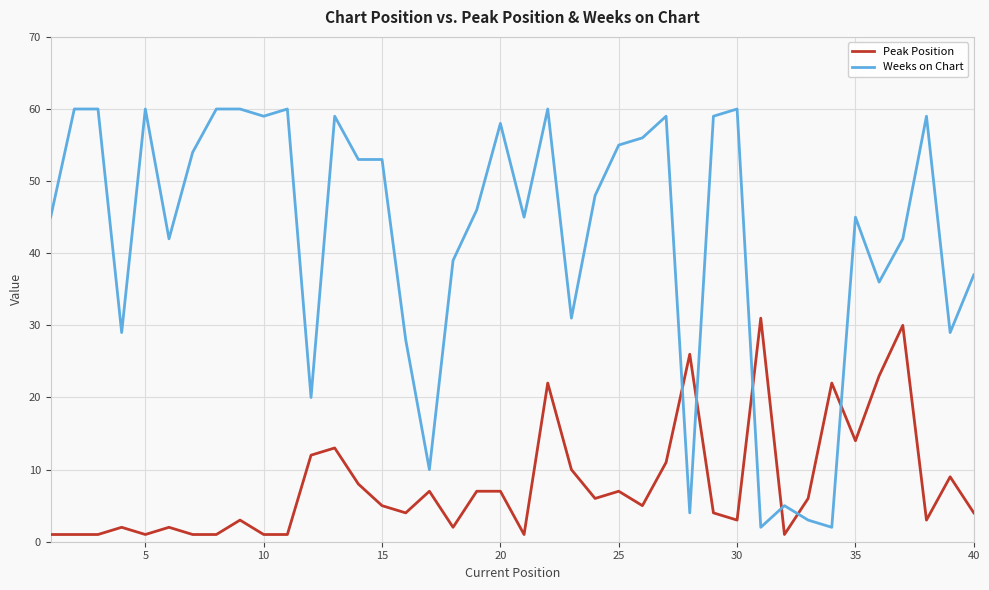

What is the difference between the maximum and minimum values in the Weeks on Chart series?

58